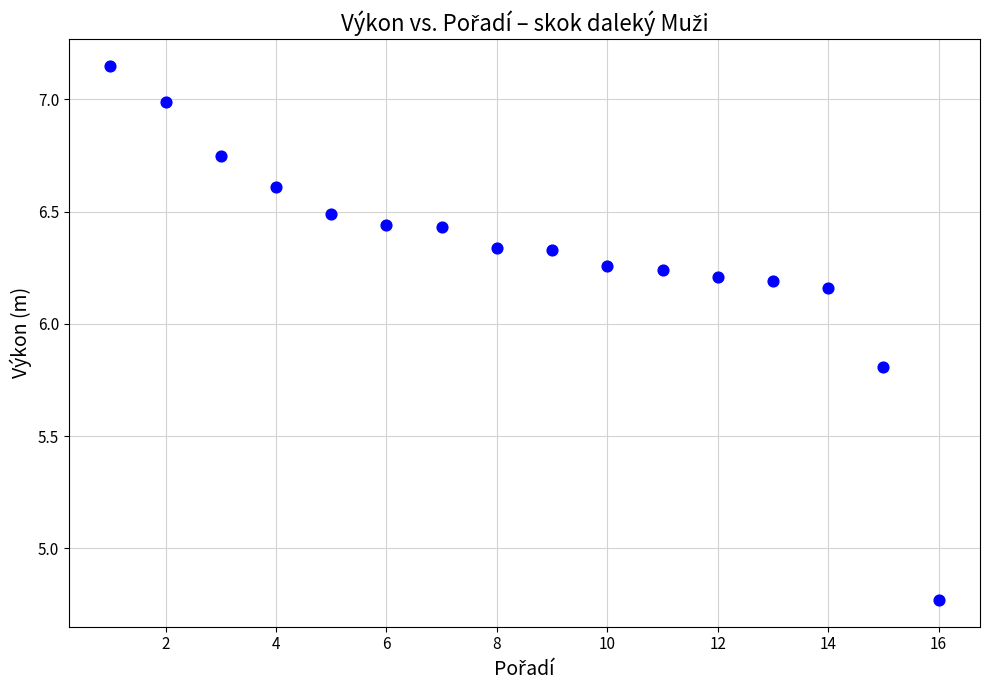

What is the range of X values (max minus min)?

15.0